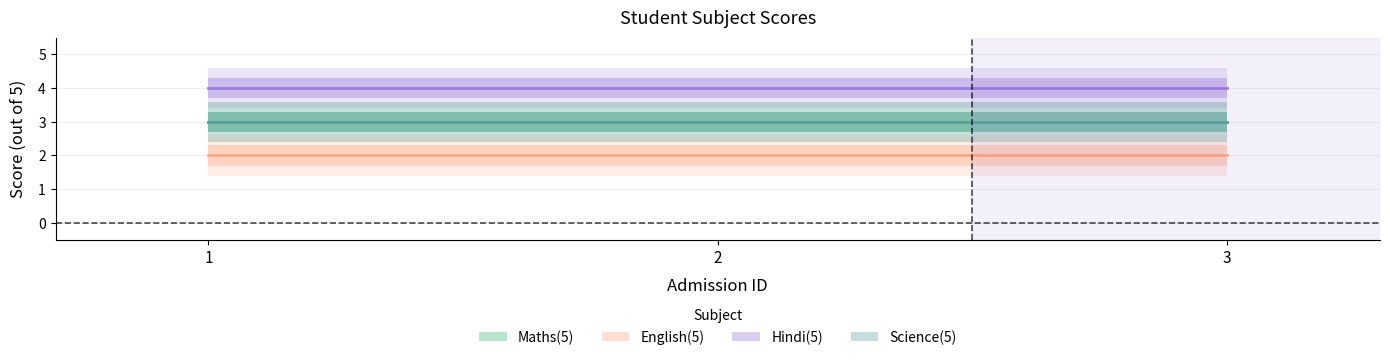

What is the value of the English(5) point at the 1st from the left?

2